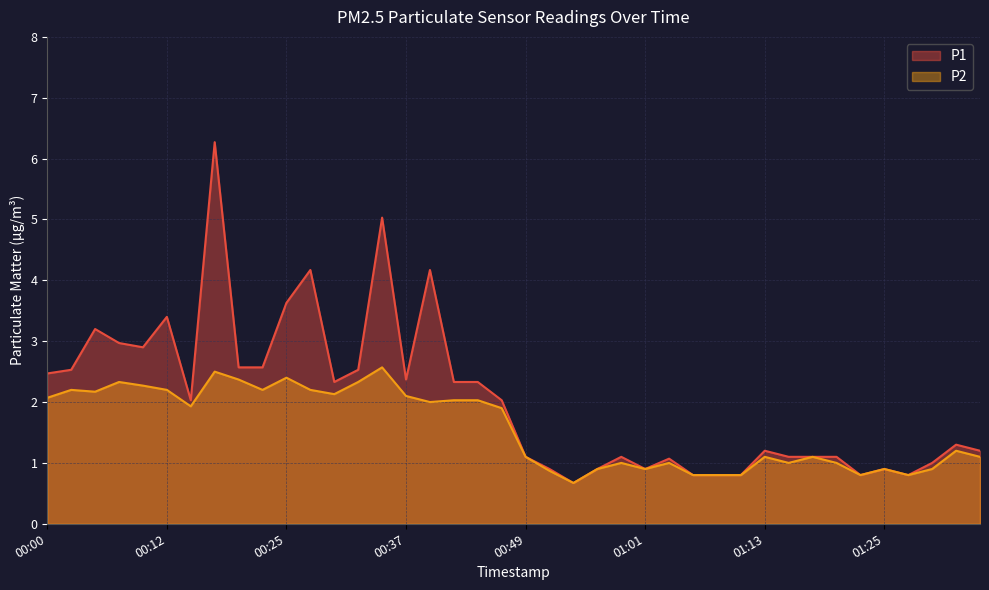

Which series has the largest range (max minus min)?

P1